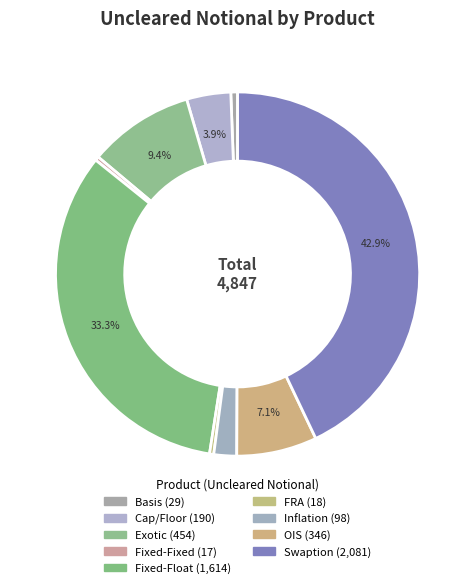

To the nearest percent, what is the difference between the Cap/Floor and Fixed-Float slice percentages?

29%